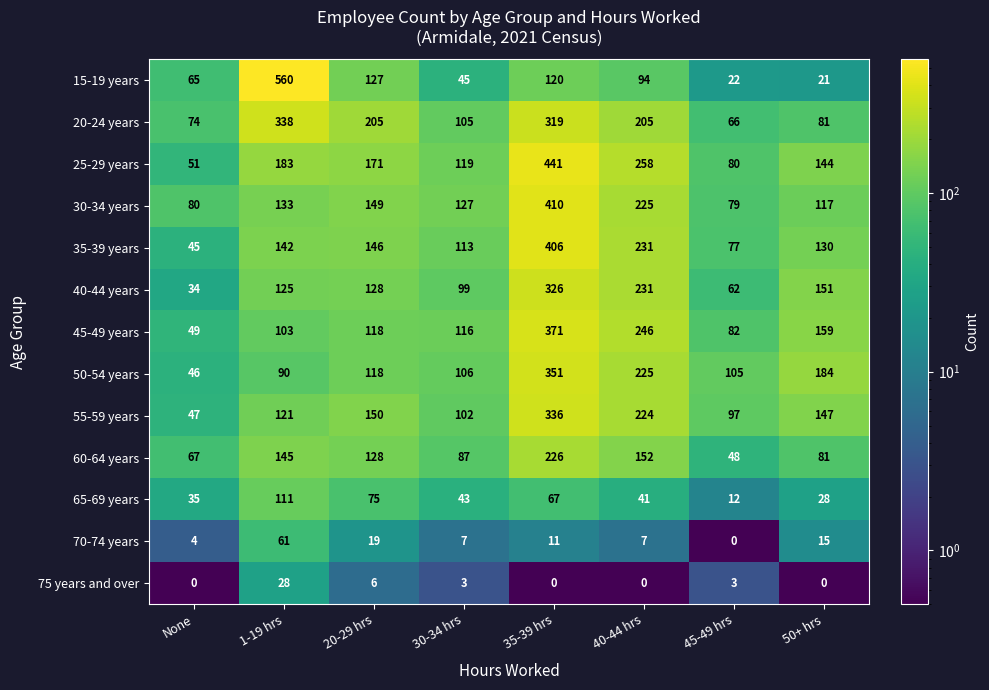

How many categories are shown in the chart?

8